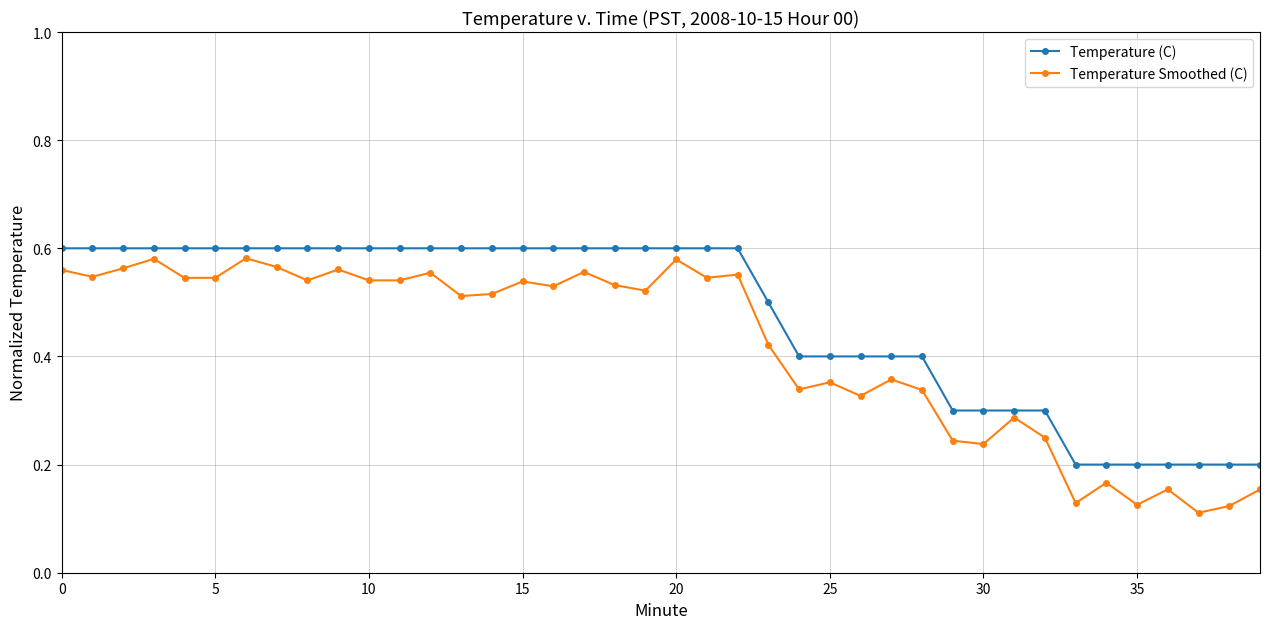

True or false: Temperature (C) and Temperature Smoothed (C) cross at least once.

False